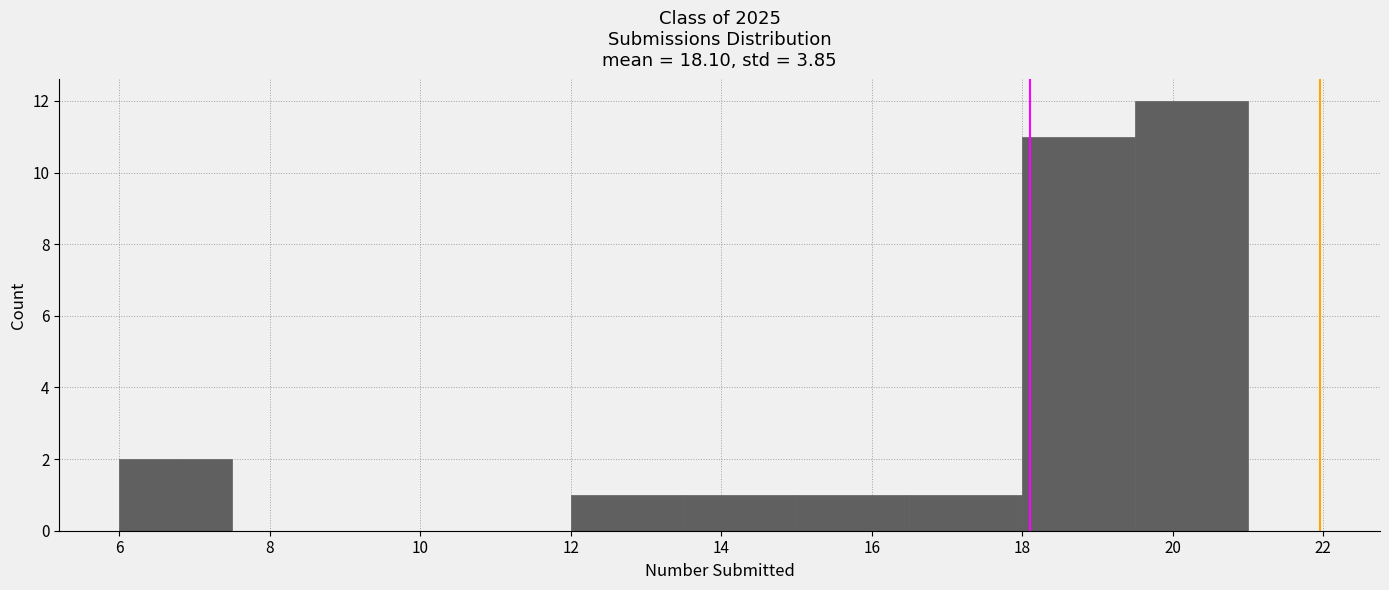

Which range on the x-axis has the tallest bar?

19.5 to 21.0